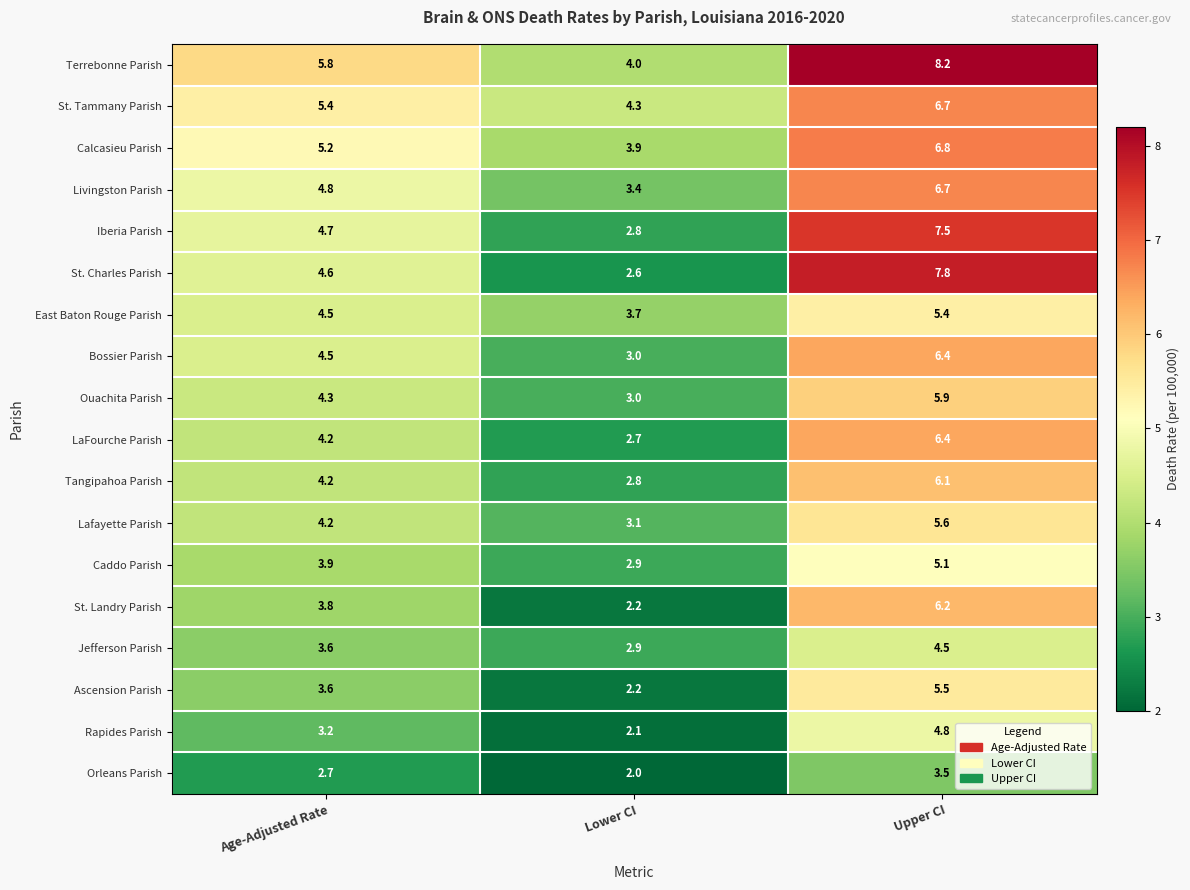

What is the maximum value shown in the chart?

8.2